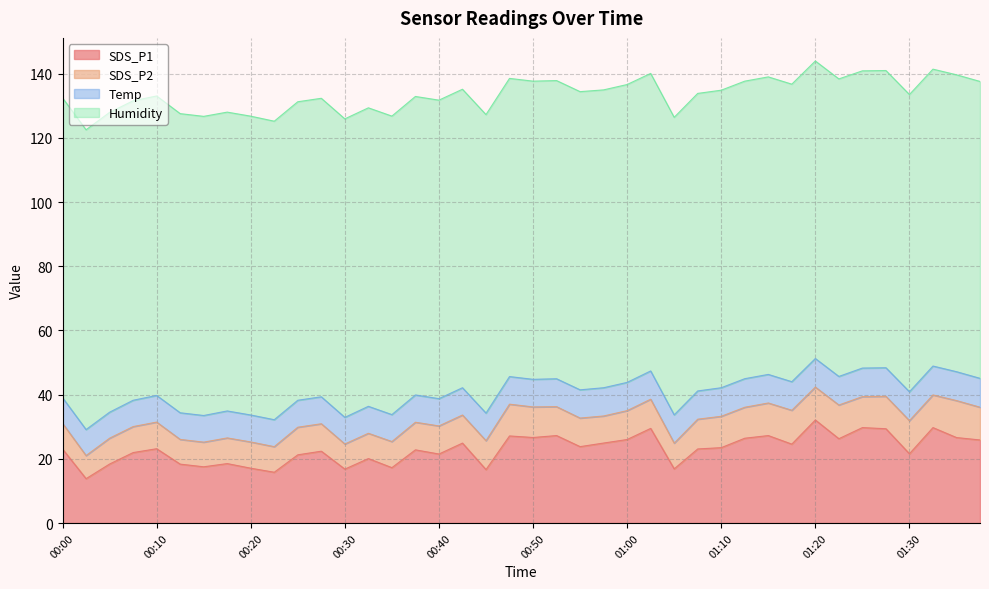

Reading left to right, what are all the values shown in this chart?

SDS_P1: 23.1	13.8	18.4	21.9	23.1	18.4	17.5	18.5	17.1	15.8	21.2	22.4	16.8	20.1	17.2	22.8	21.5	24.9	16.6	27.1	26.6	27.2	23.8	24.9	26.0	29.5	16.9	23.1	23.5	26.4	27.2	24.6	32.1	26.3	29.7	29.4	21.6	29.7	26.6	25.9
SDS_P2: 8.0	7.2	8.1	8.1	8.3	7.7	7.7	8.0	8.2	8.0	8.6	8.6	7.8	7.9	8.1	8.6	8.8	8.8	9.0	9.9	9.5	9.0	8.9	8.4	9.0	9.1	8.0	9.3	9.8	9.7	10.2	10.6	10.2	10.5	9.7	10.1	10.3	10.2	11.5	10.2
Temp: 8.0	8.1	8.1	8.2	8.3	8.3	8.3	8.4	8.4	8.4	8.4	8.4	8.3	8.4	8.4	8.5	8.5	8.5	8.6	8.6	8.6	8.7	8.8	8.8	8.8	8.8	8.8	8.8	8.9	8.9	8.9	8.9	8.9	8.9	8.9	8.9	9.0	9.0	9.0	9.0
Humidity: 93.4	93.4	93.4	93.3	93.3	93.2	93.2	93.1	93.1	93.0	93.0	93.0	93.0	93.0	93.0	93.0	93.0	93.0	93.0	92.9	92.9	92.9	92.9	92.8	92.8	92.7	92.7	92.7	92.7	92.7	92.7	92.7	92.7	92.7	92.6	92.6	92.6	92.5	92.5	92.5